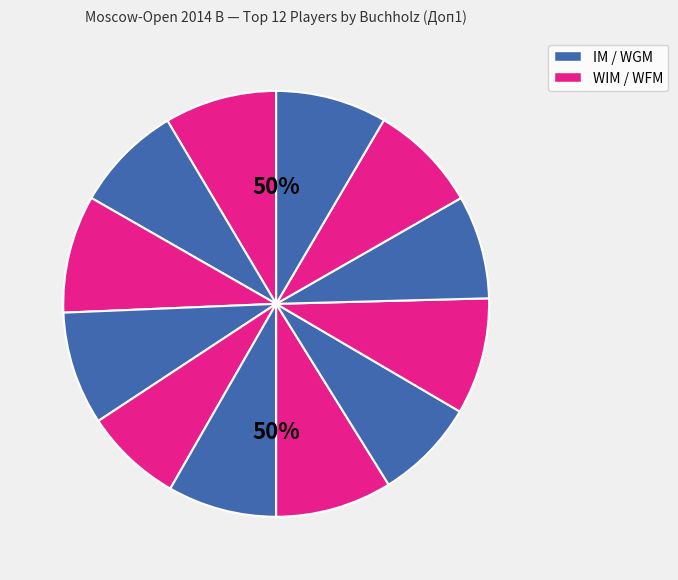

How many slices are in this pie chart?

12